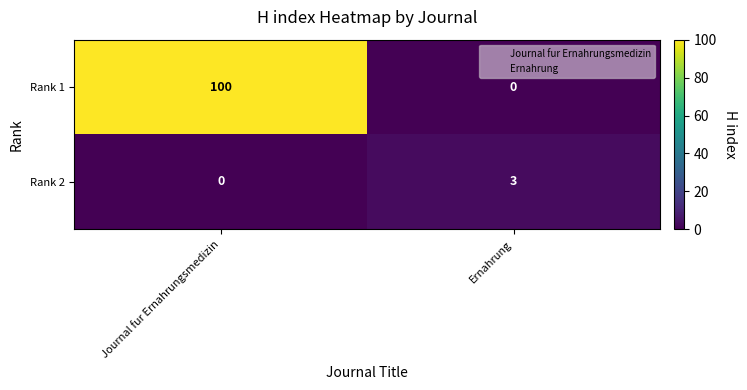

Reading left to right, list all the values displayed in this chart.

Rank 1: 100	0
Rank 2: 0	3